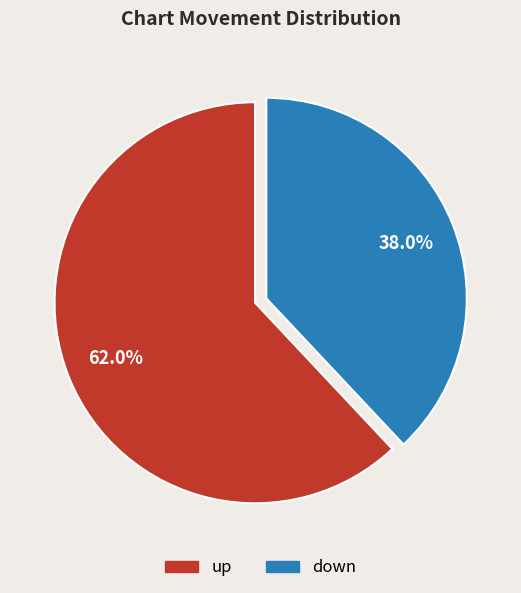

Is it true that down is 28% of the pie?

False